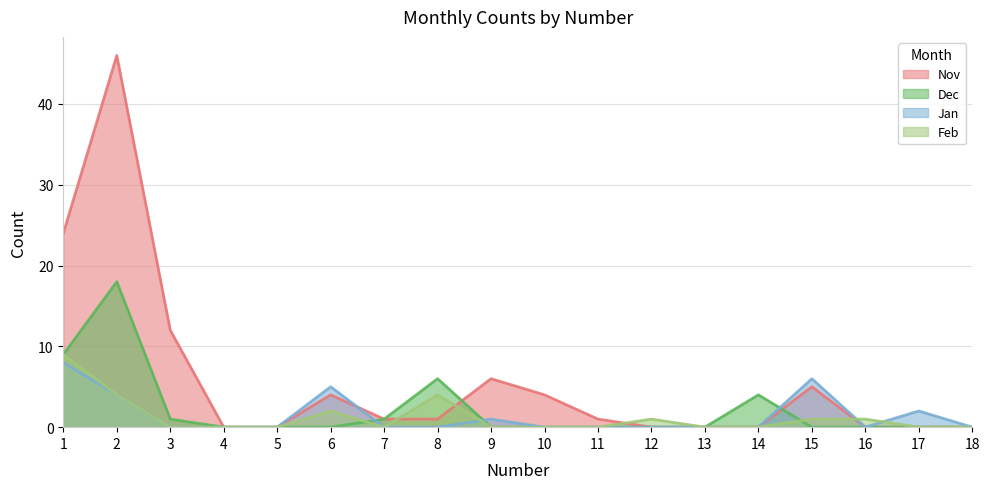

Rank the series at 16 from lowest to highest value.

Nov, Dec, Jan, Feb